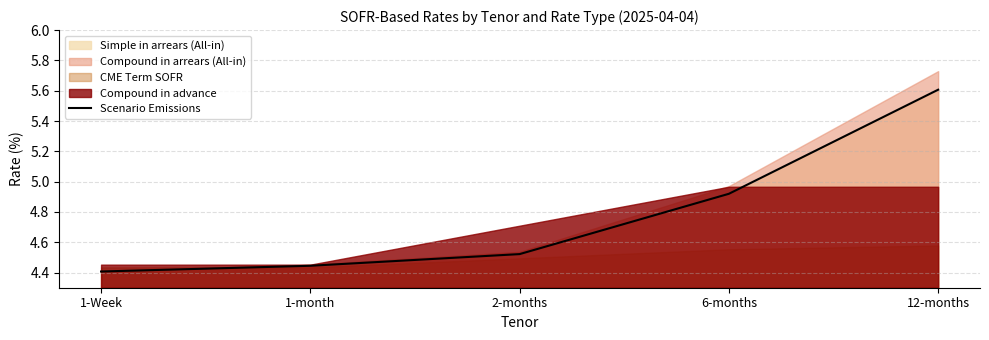

What is the ratio of the value at 2-months to the value at 1-Week?

1.0